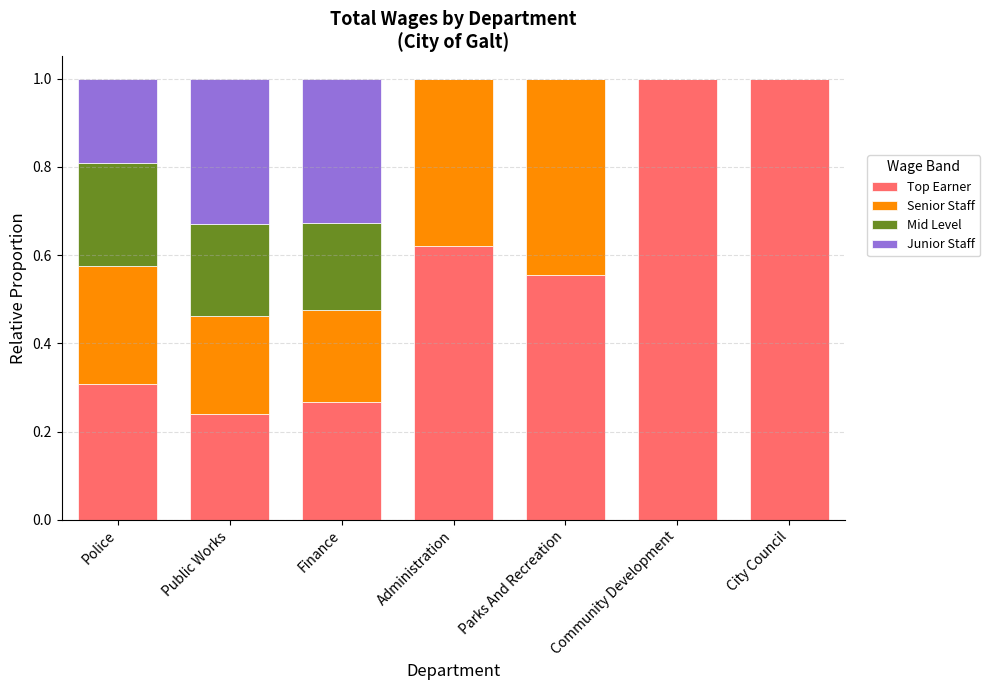

Is it true that Top Earner equals 0.2 at Administration?

False